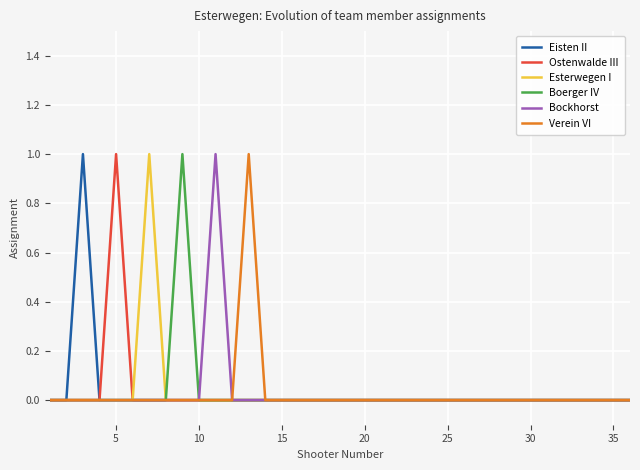

Rank the series by their maximum value, from lowest to highest.

Eisten II, Ostenwalde III, Esterwegen I, Boerger IV, Bockhorst, Verein VI